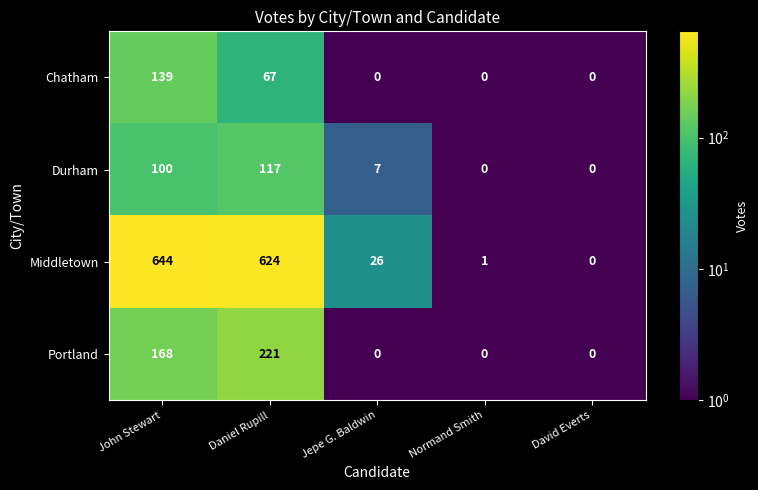

What is the total value across all series at John Stewart?

1051